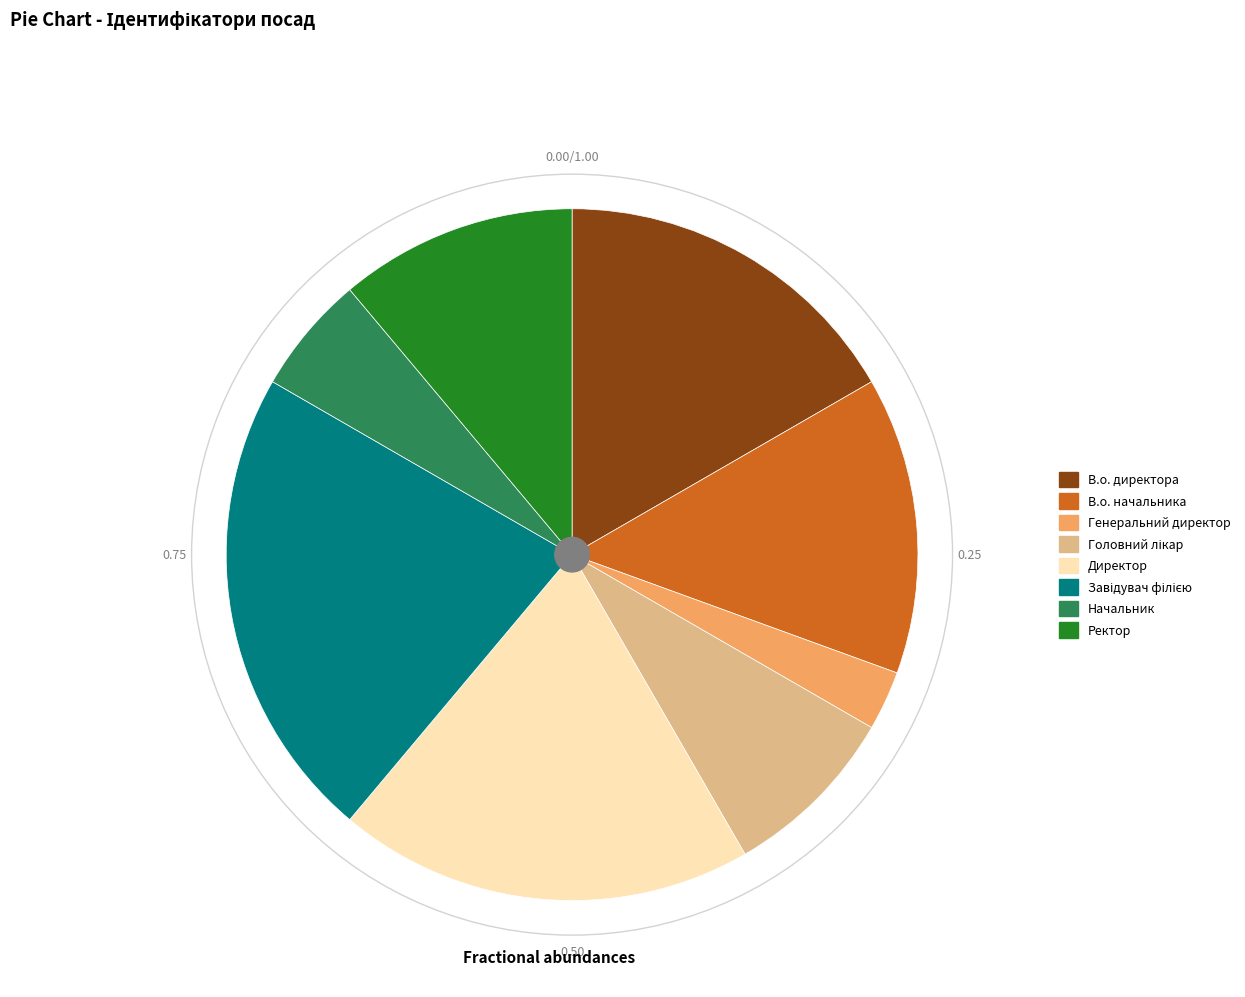

Does В.о. начальника account for over 50% of the chart?

No